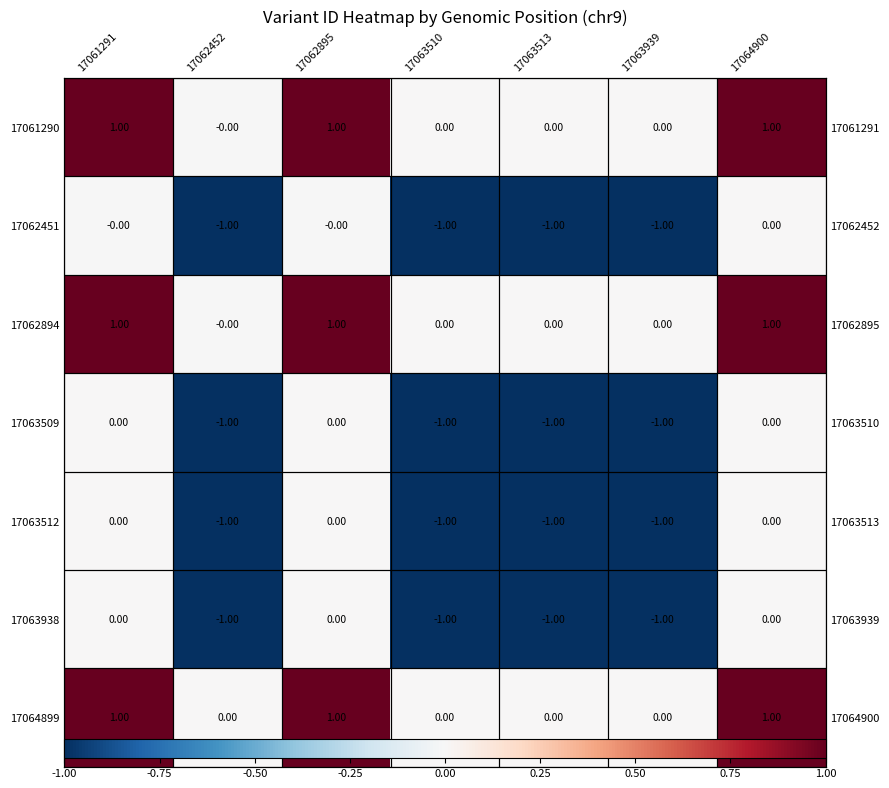

What is the difference between the maximum and second lowest values in the 17062451 series?

1.0